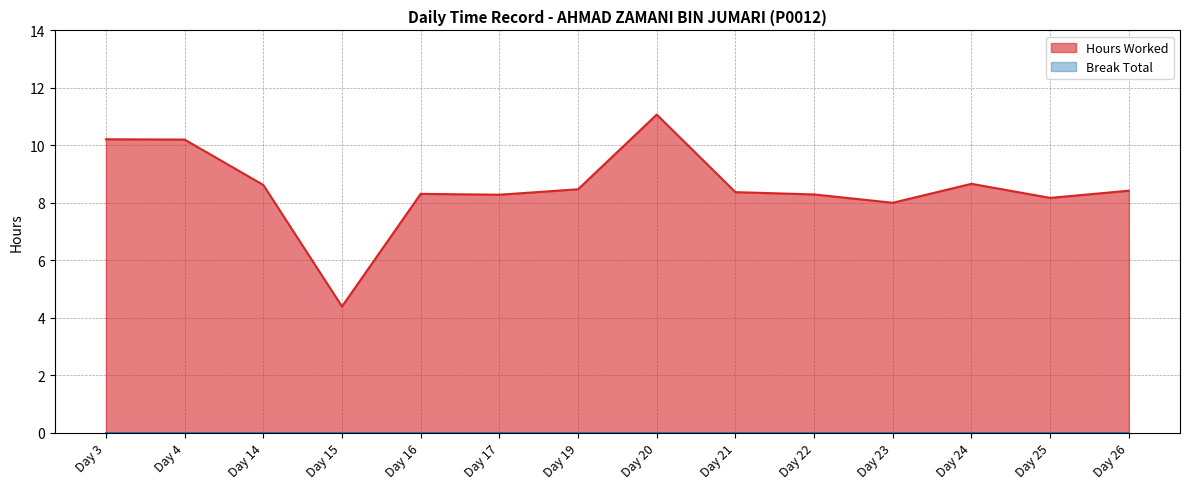

Is it true that the value at Day 19 is 8.5?

True